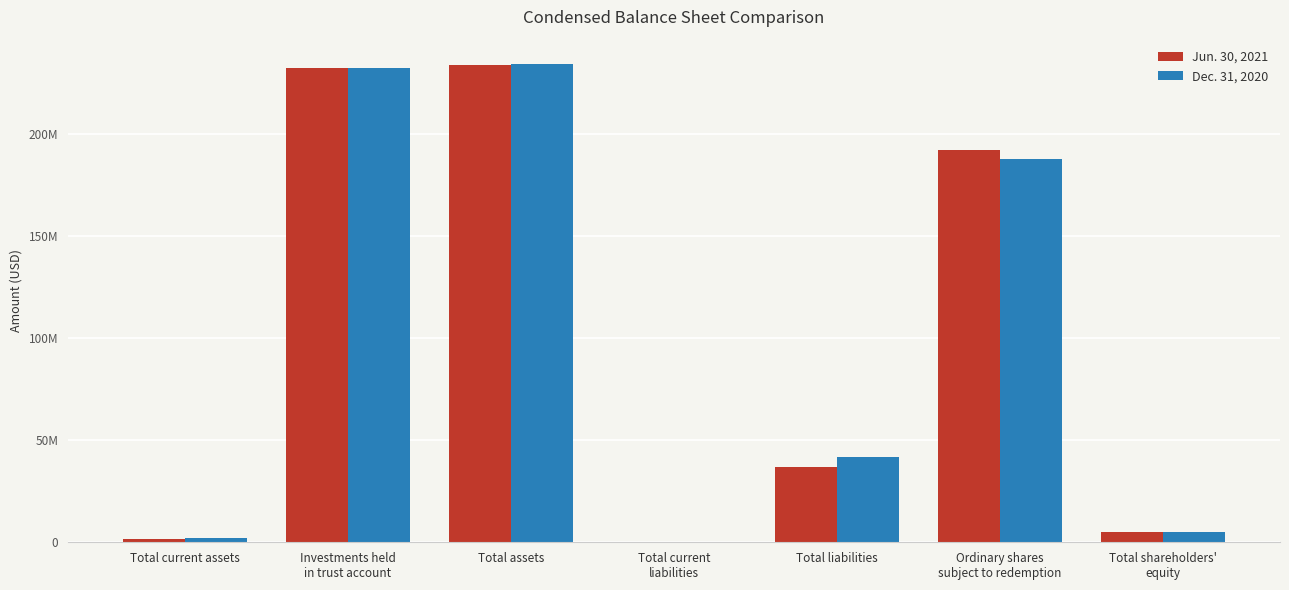

At which label is Dec. 31, 2020 closest to 117247671?

Ordinary shares
subject to redemption